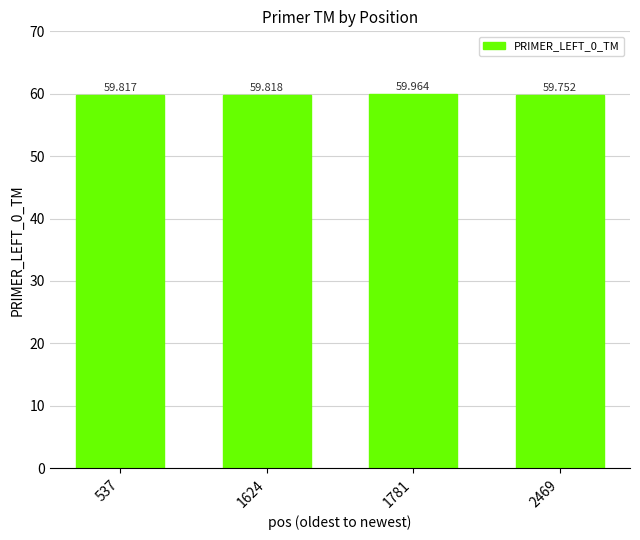

True or false: the data shows 59.8 at 1624.

True